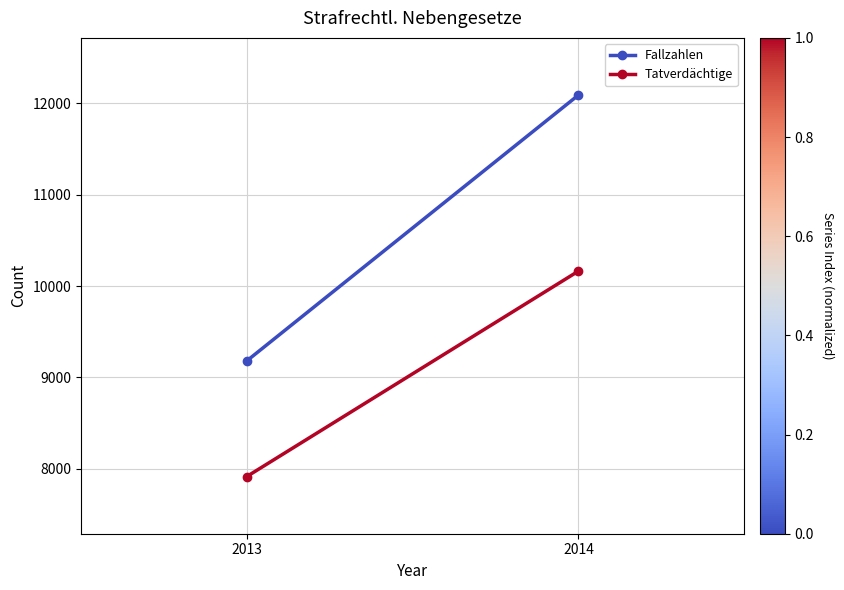

Between 2014 and 2013, which series saw the biggest shift?

Fallzahlen